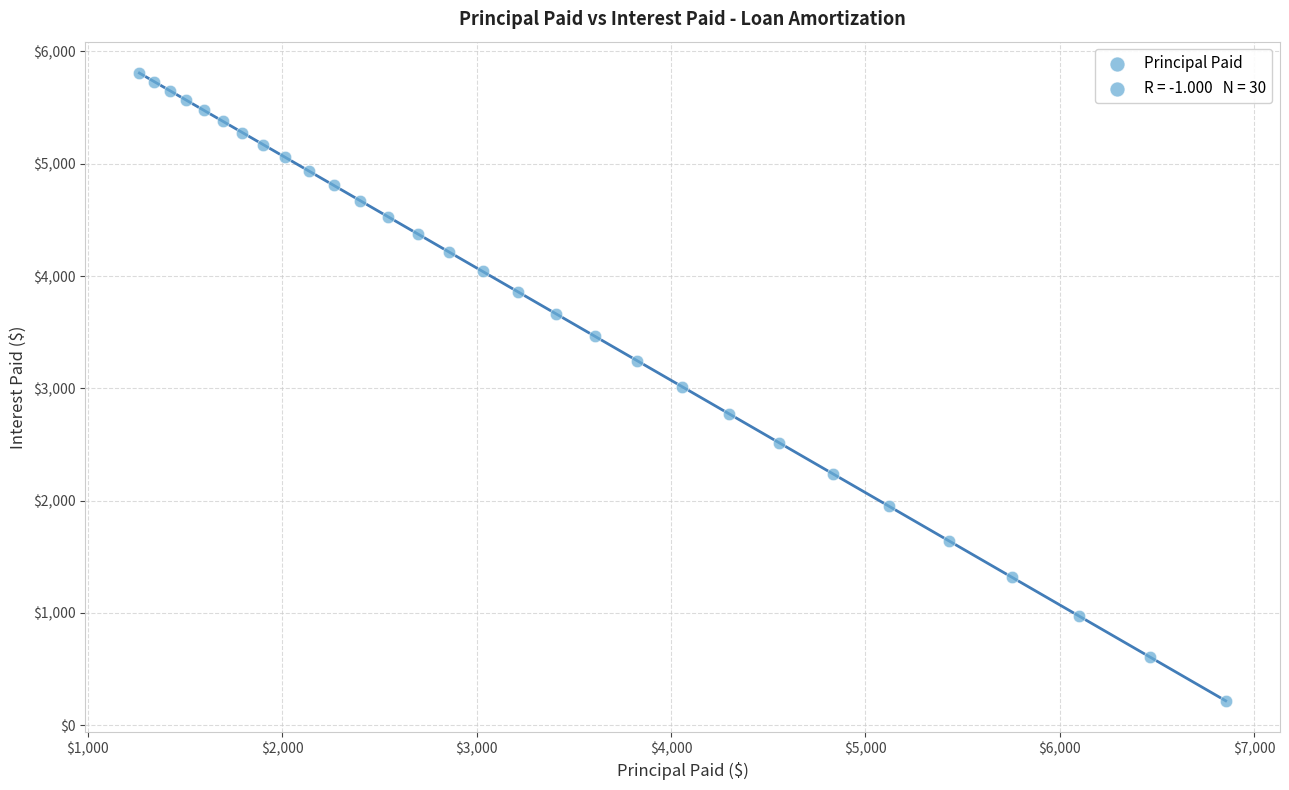

What is the range of X values (max minus min)?

5589.1